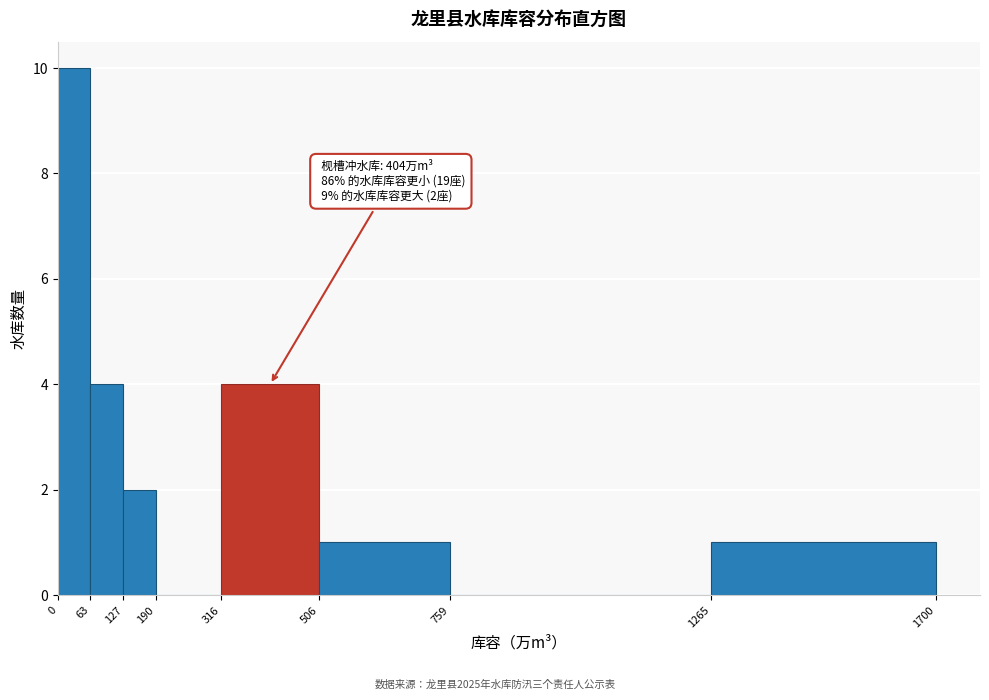

Which range on the x-axis has the tallest bar?

0 to 63